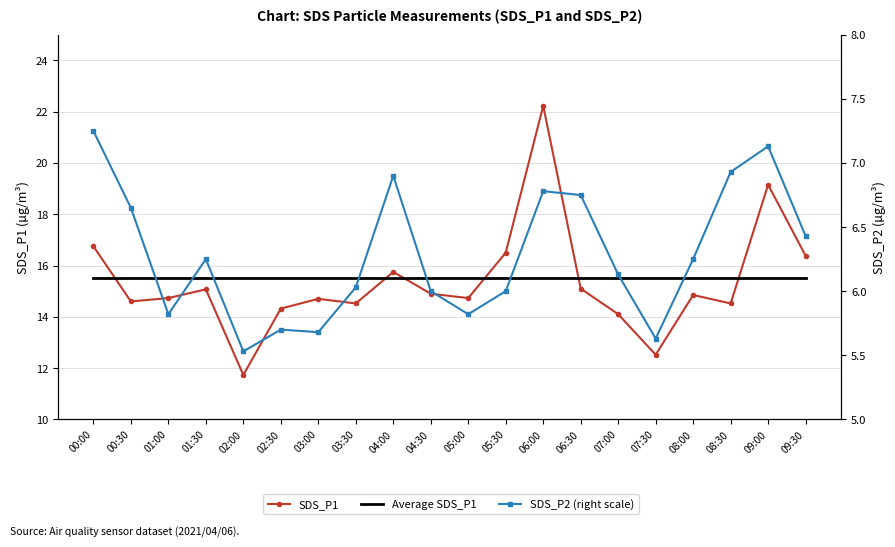

Between 01:30 and 04:30, which series saw the biggest shift?

SDS_P2 (right scale)